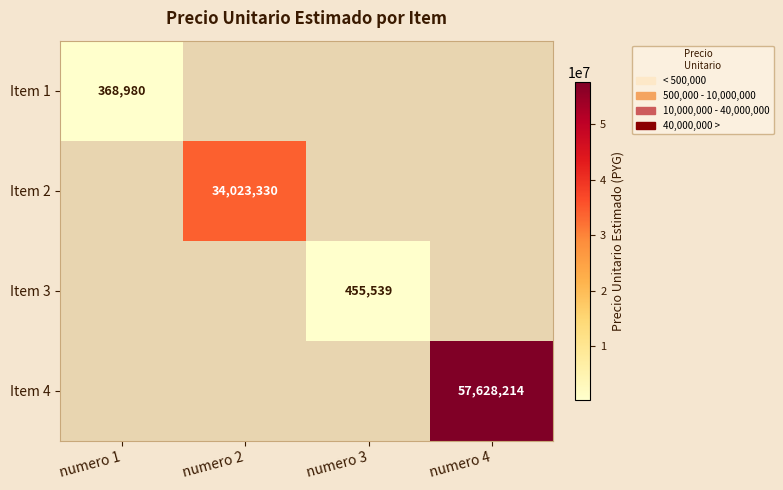

At which category does the chart reach its minimum across all series?

numero 1